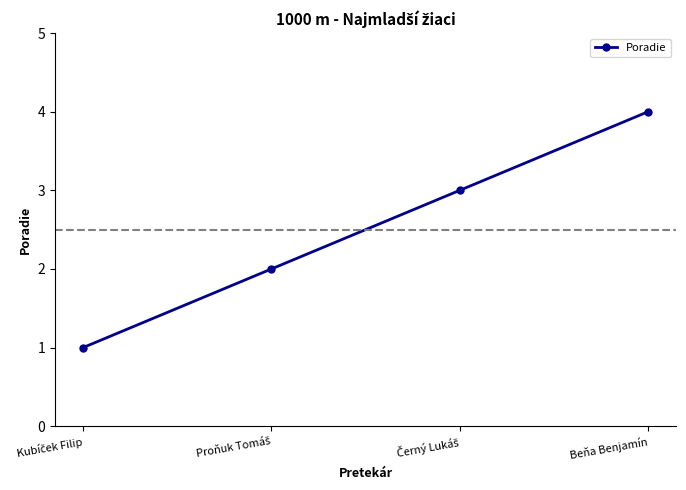

At which category does the chart reach its peak across all series?

Beňa Benjamín